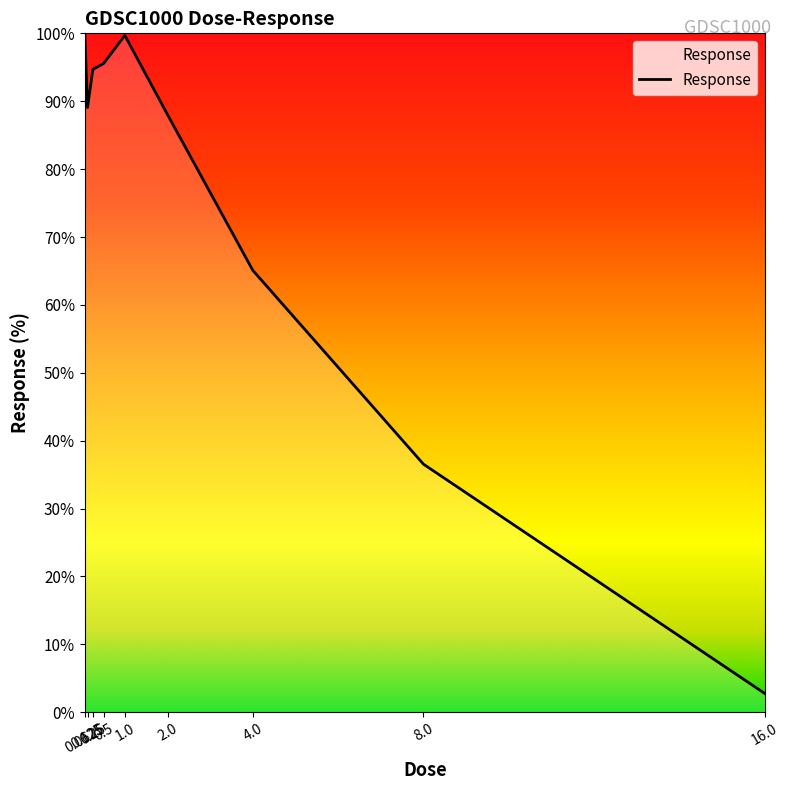

What is the greatest value displayed?

99.8